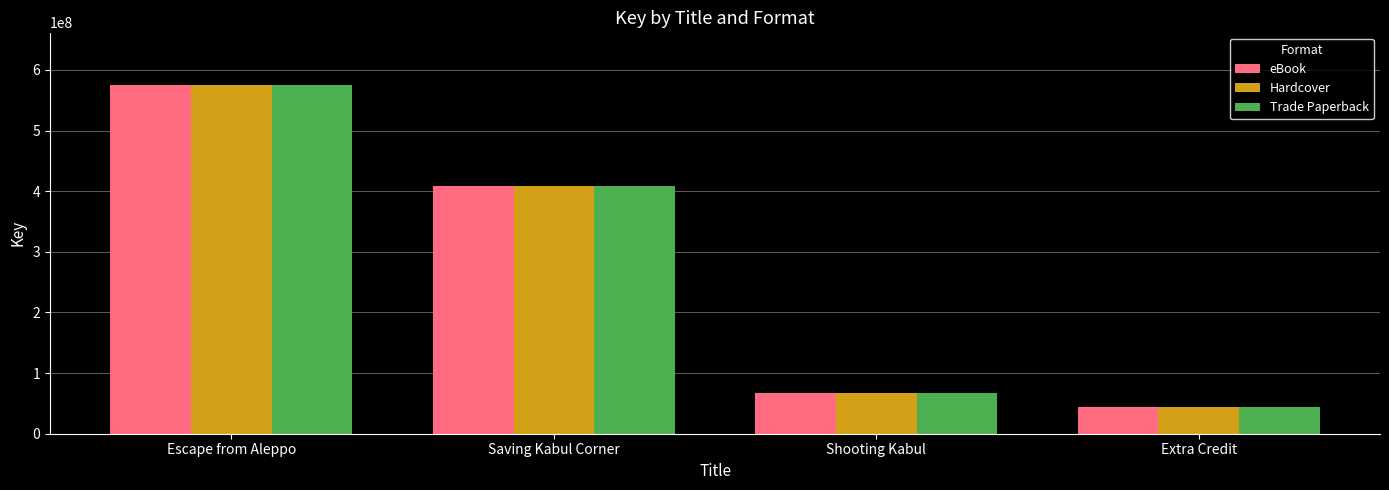

Rank the categories by Hardcover value from lowest to highest.

Extra Credit, Shooting Kabul, Saving Kabul Corner, Escape from Aleppo